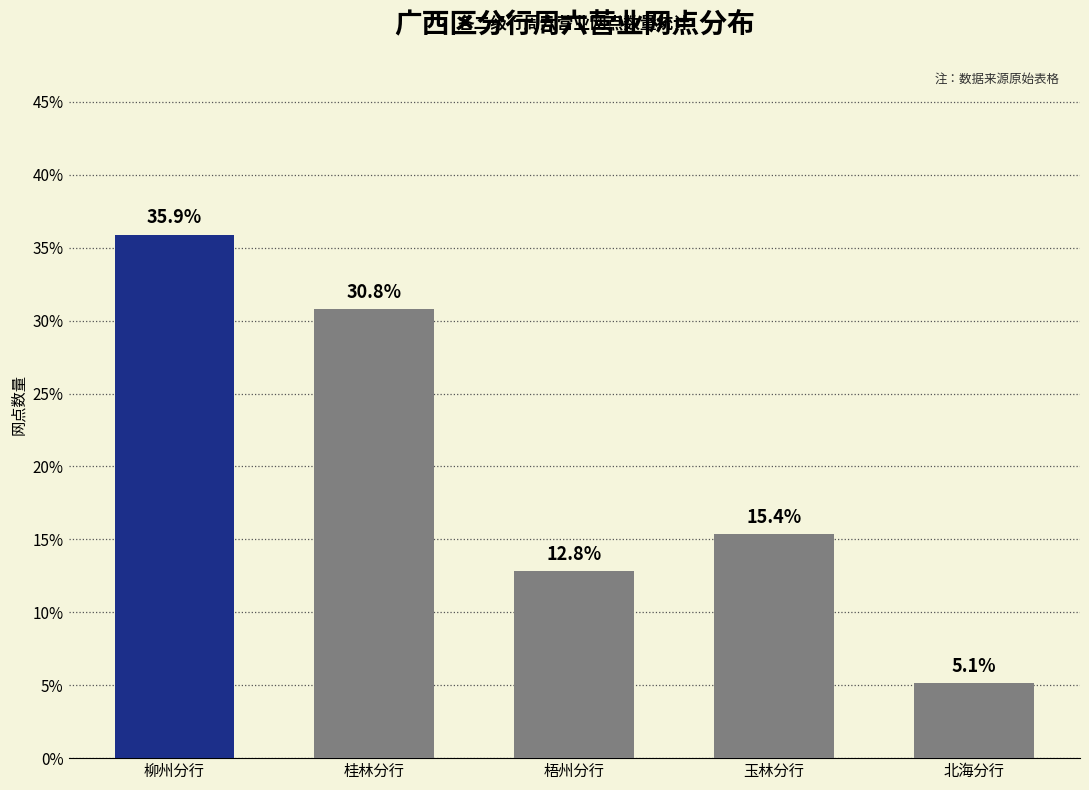

What is the label of the 2nd bar from the left?

桂林分行